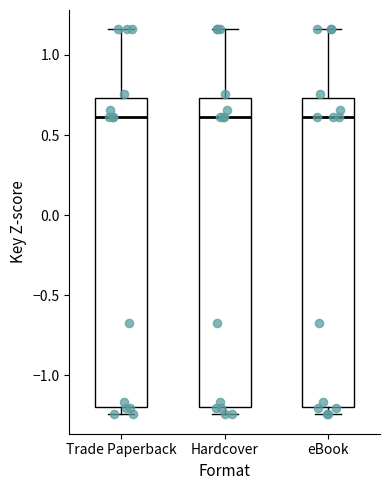

Where does the median line of the box for Trade Paperback sit on the y-axis? The values are not printed on the chart, so give them approximately, as read against the axis.

0.60